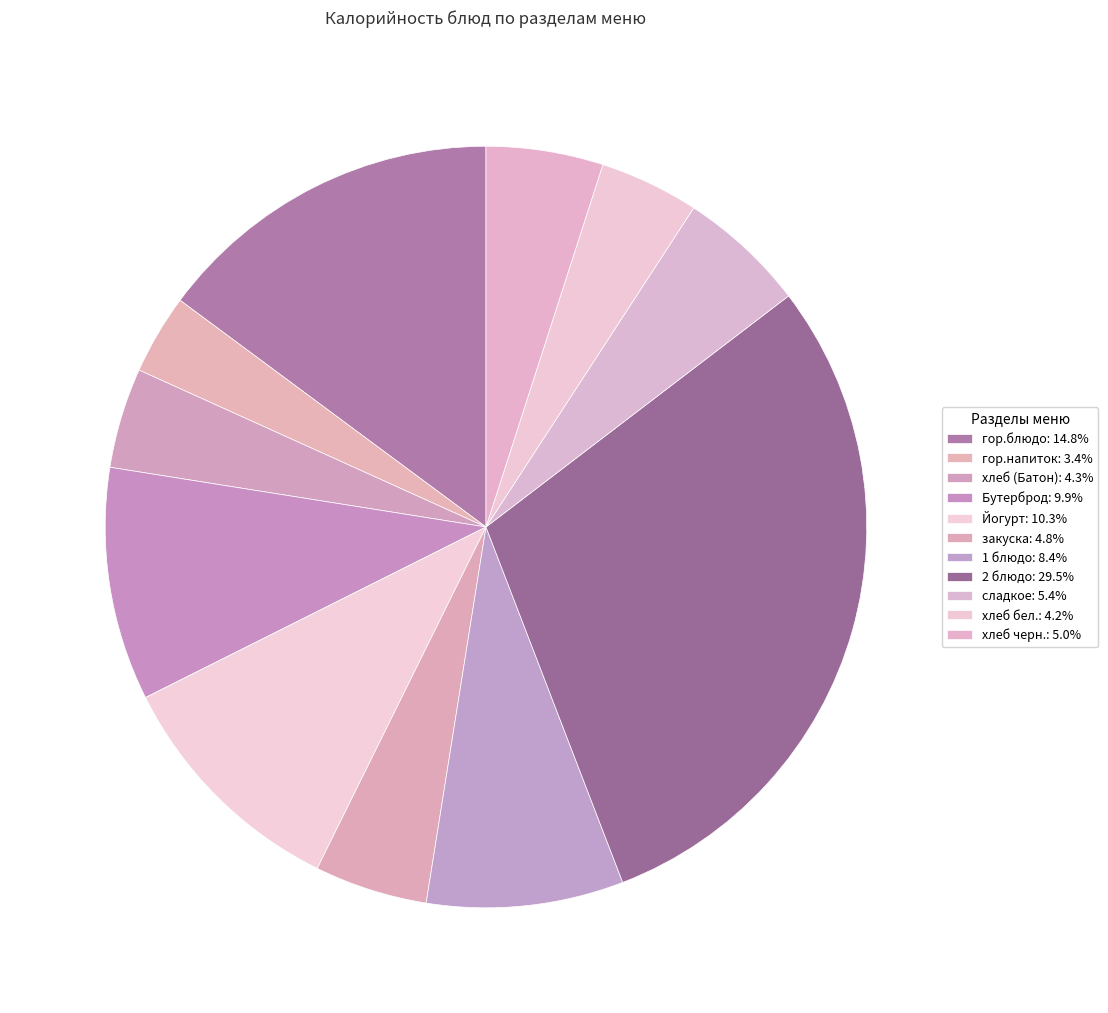

The хлеб бел. slice represents 4% of the pie. True or false?

True